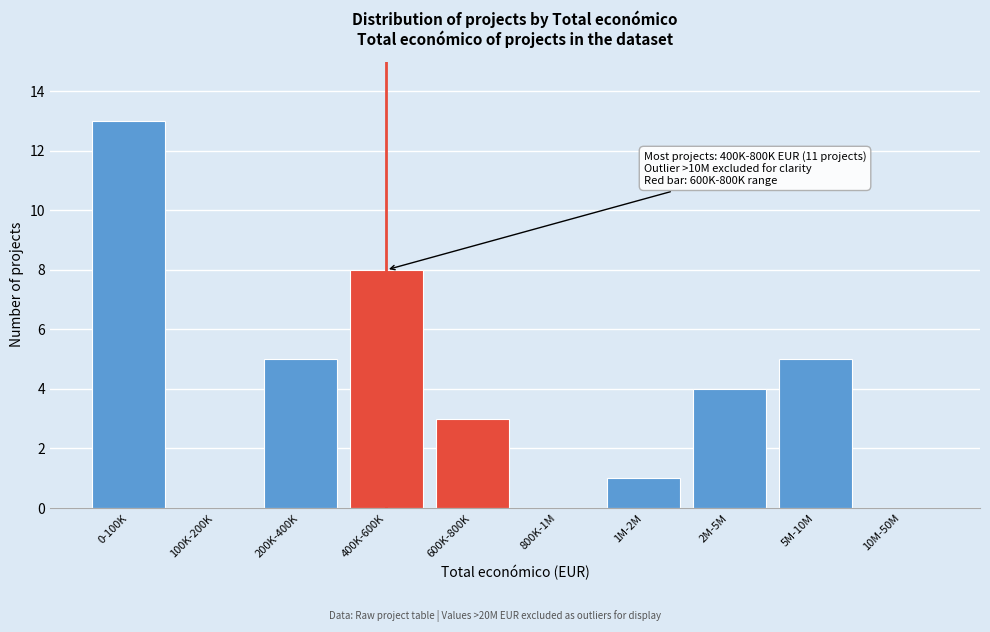

Reading left to right, extract all data points from this chart.

0-100K=13	100K-200K=0	200K-400K=5	400K-600K=8	600K-800K=3	800K-1M=0	1M-2M=1	2M-5M=4	5M-10M=5	10M-50M=0